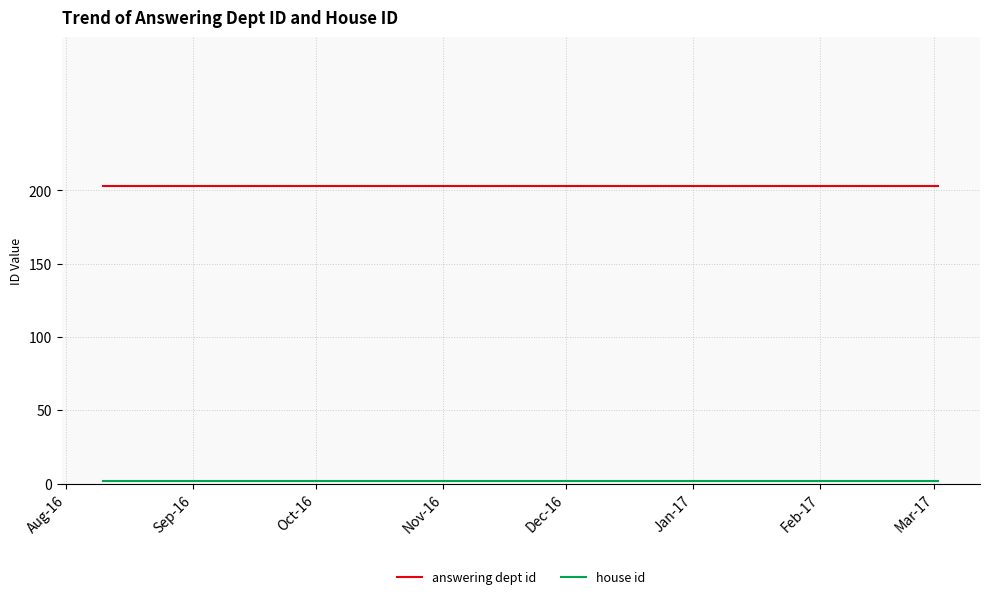

Reading left to right, list all the values displayed in this chart.

answering dept id: 203	203	203	203	203	203	203
house id: 2	2	2	2	2	2	2